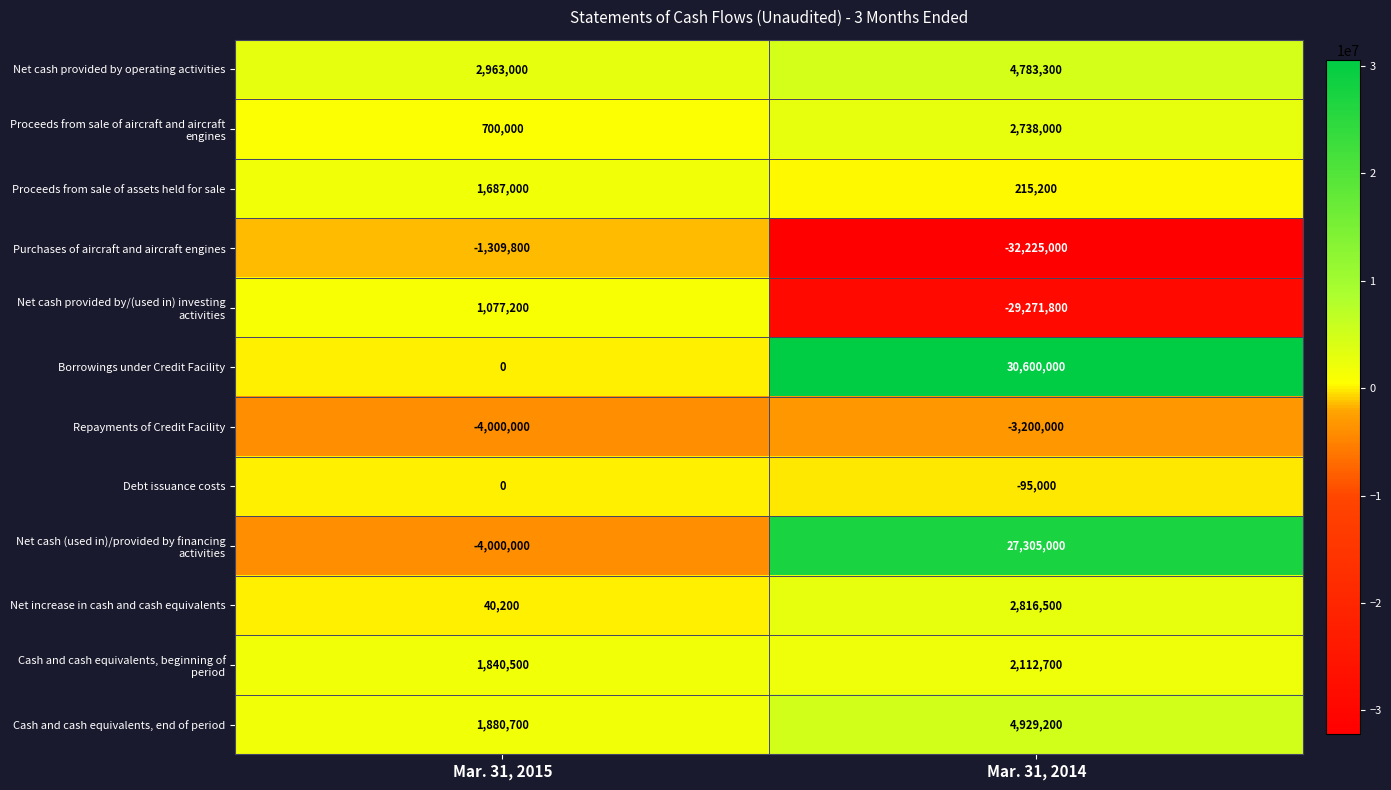

Count the number of categories in the chart.

2